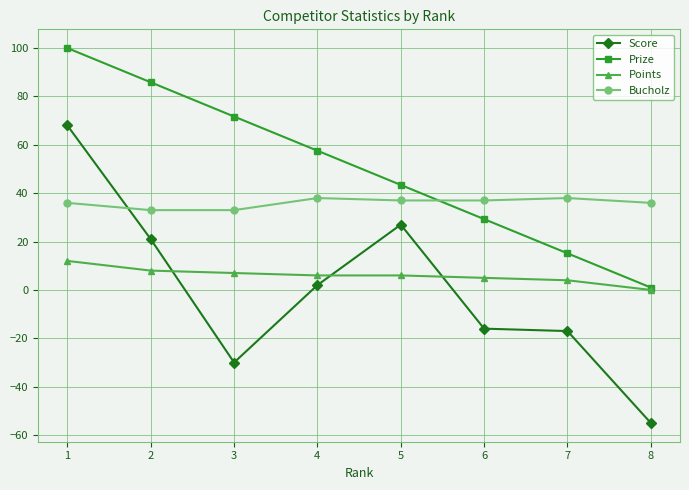

Is it true that Bucholz equals 36.0 at 1?

True